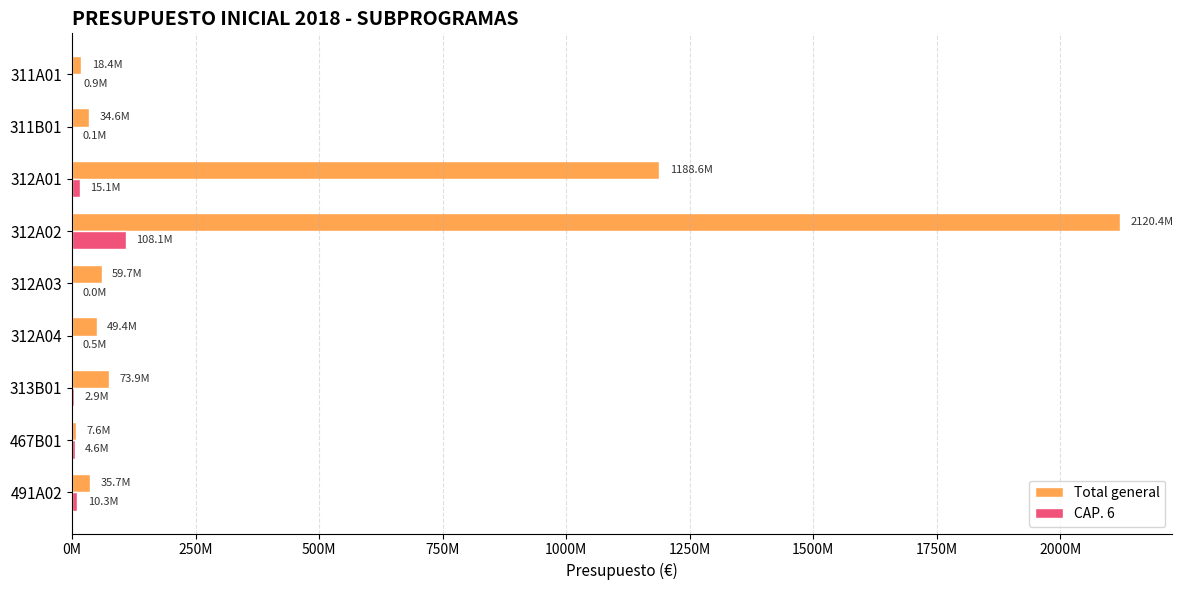

What are all the series names shown in the legend?

Total general, CAP. 6